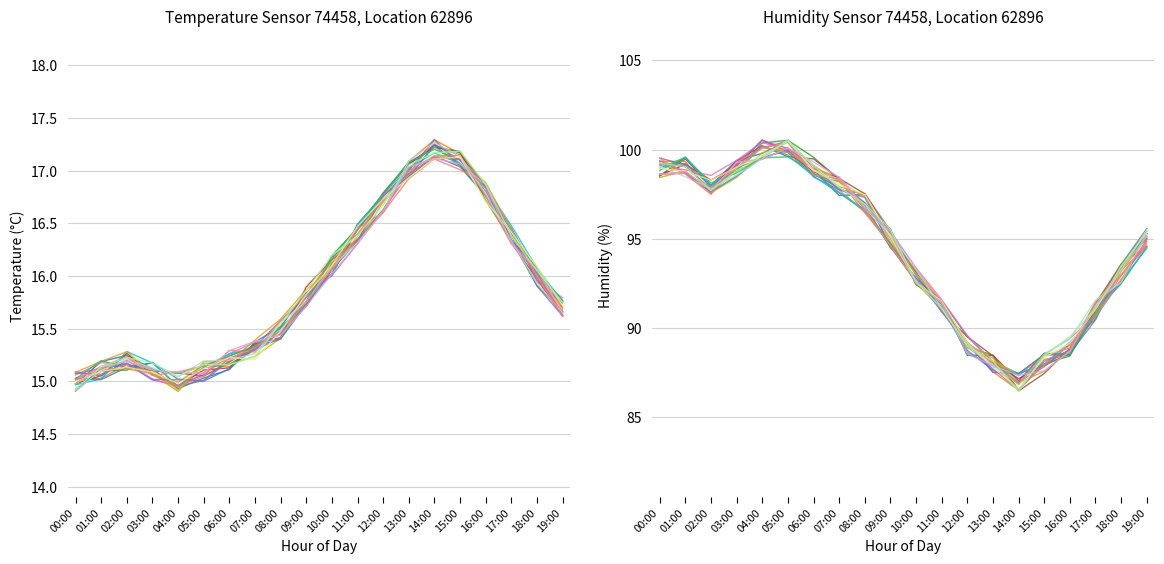

How many distinct data groups are displayed?

2